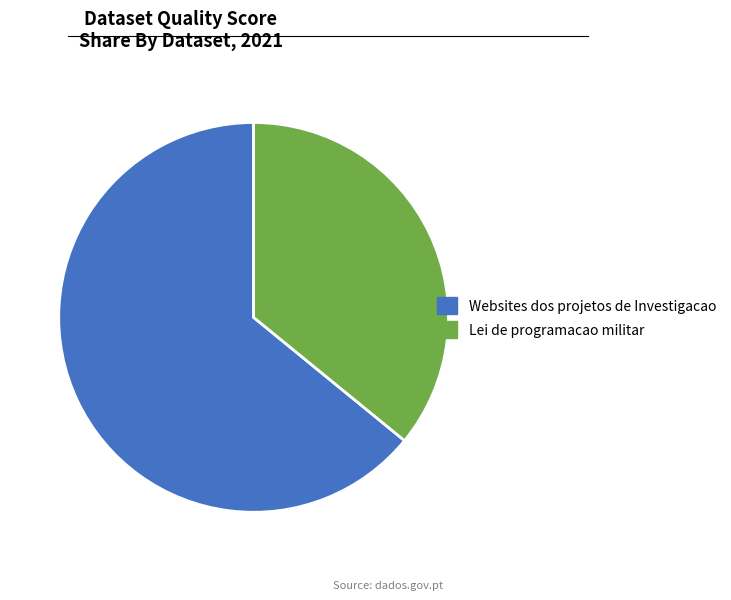

Which slice is the smallest?

Lei de programacao militar